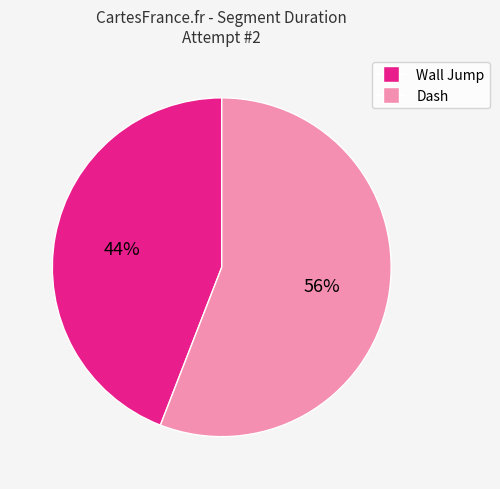

Is it true that Dash is 56% of the pie?

True